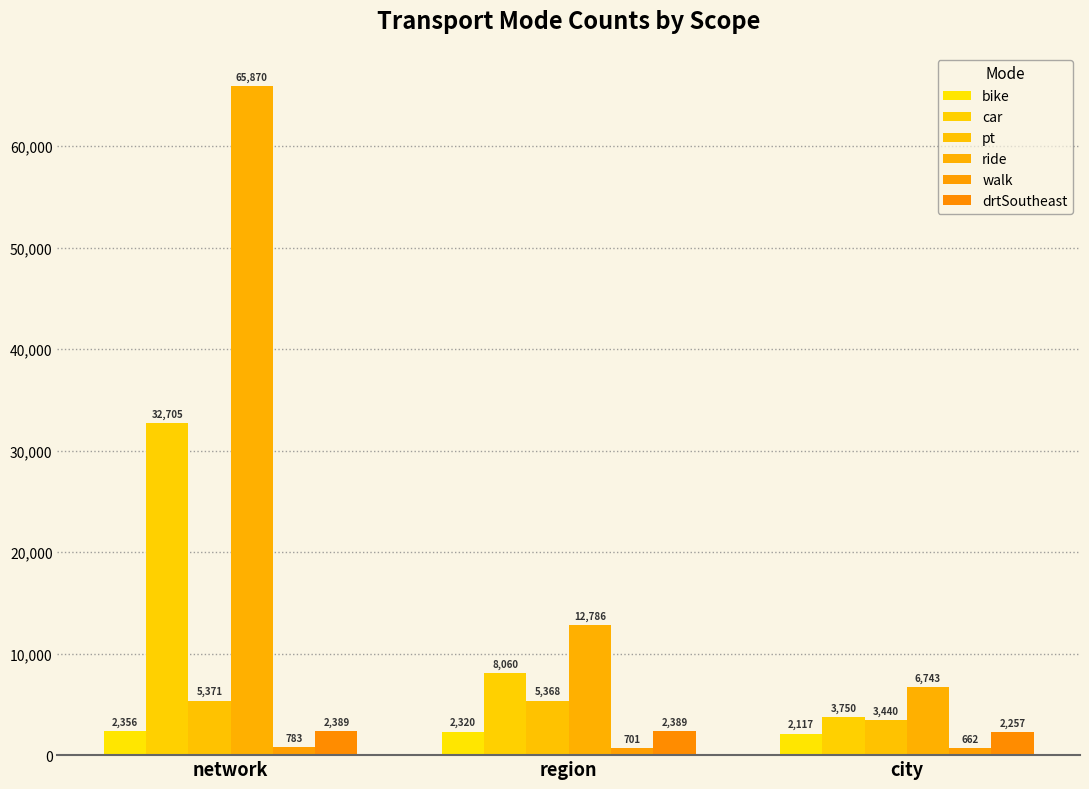

Where does the walk series first go above 701?

network